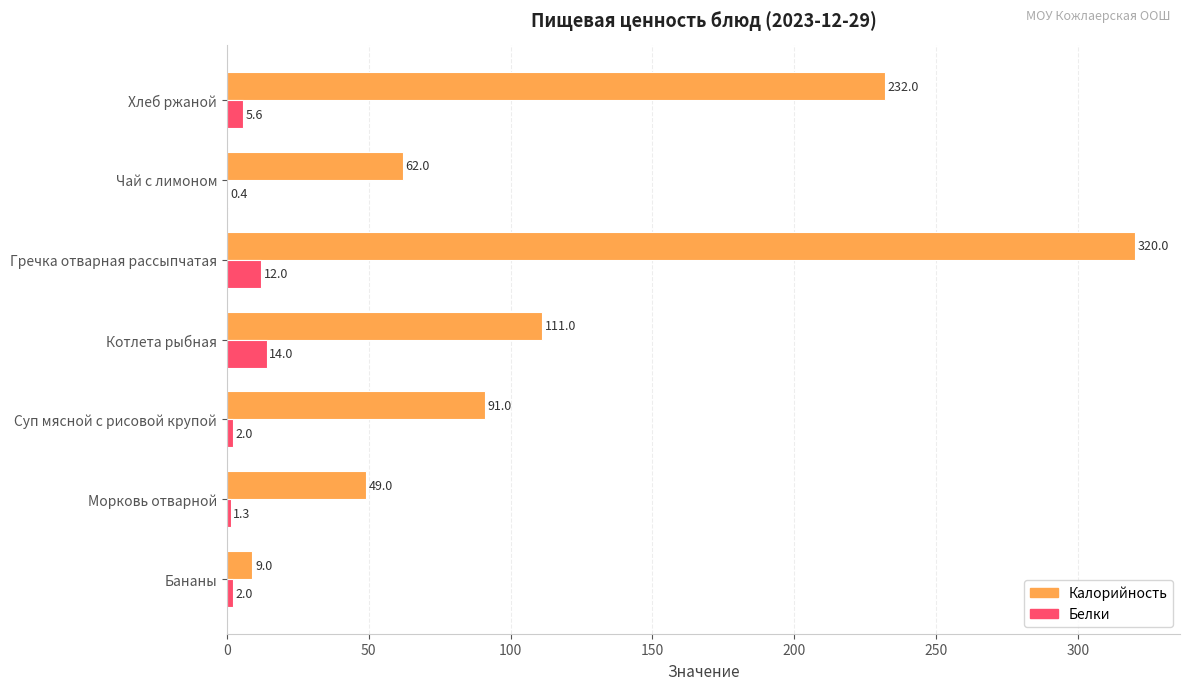

What are all the series names shown in the legend?

Калорийность, Белки